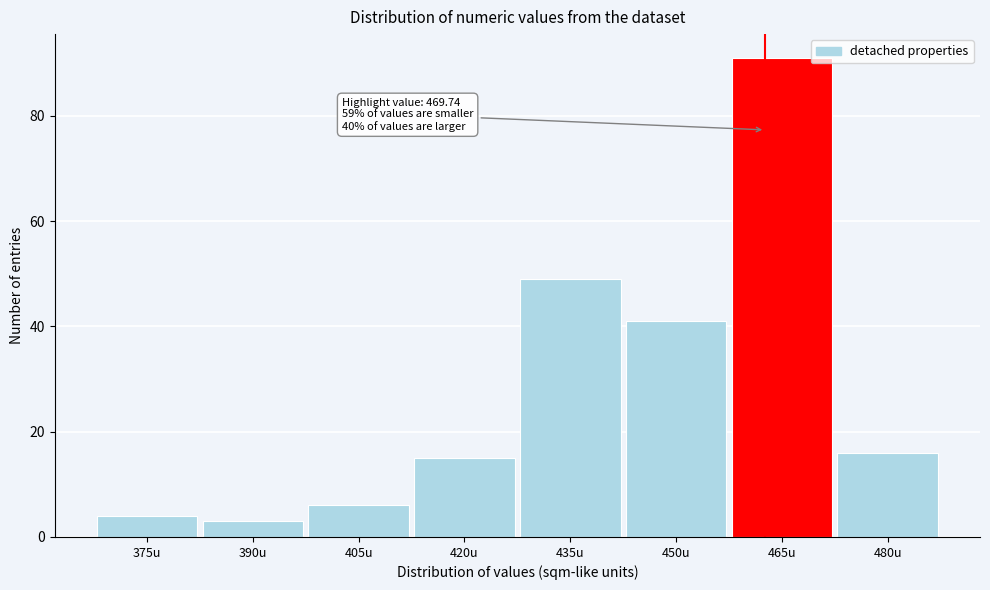

Reading left to right, list all the values displayed in this chart.

4	3	6	15	49	41	91	16